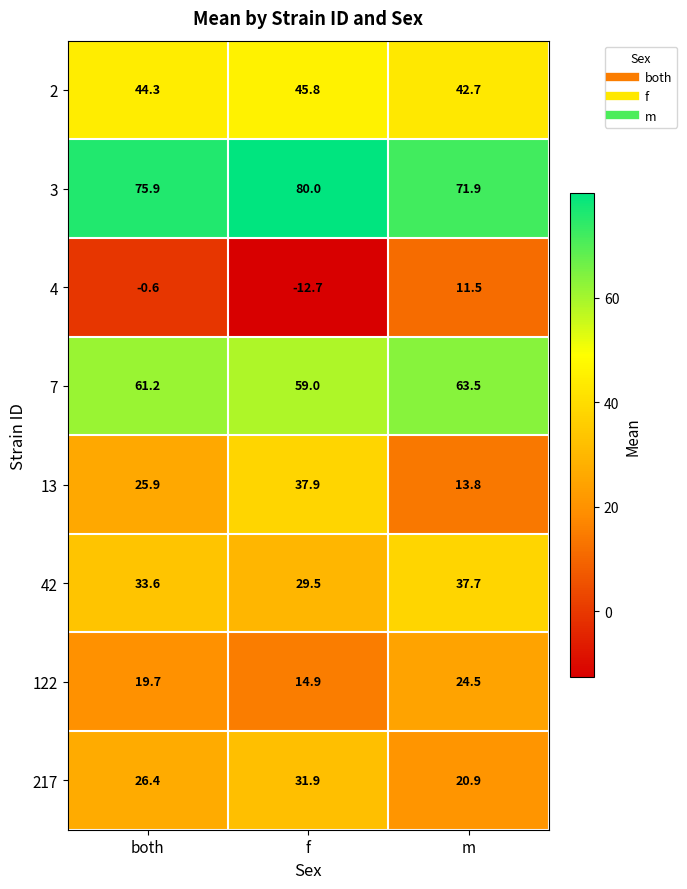

At which category does the chart reach its peak across all series?

f